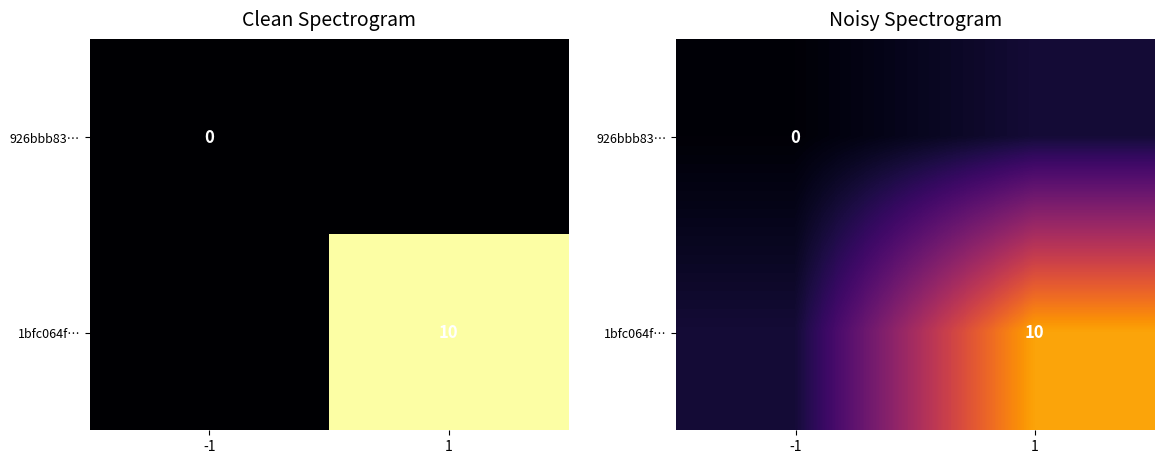

At 1, list the series in order from smallest to largest.

926bbb83…, 1bfc064f…